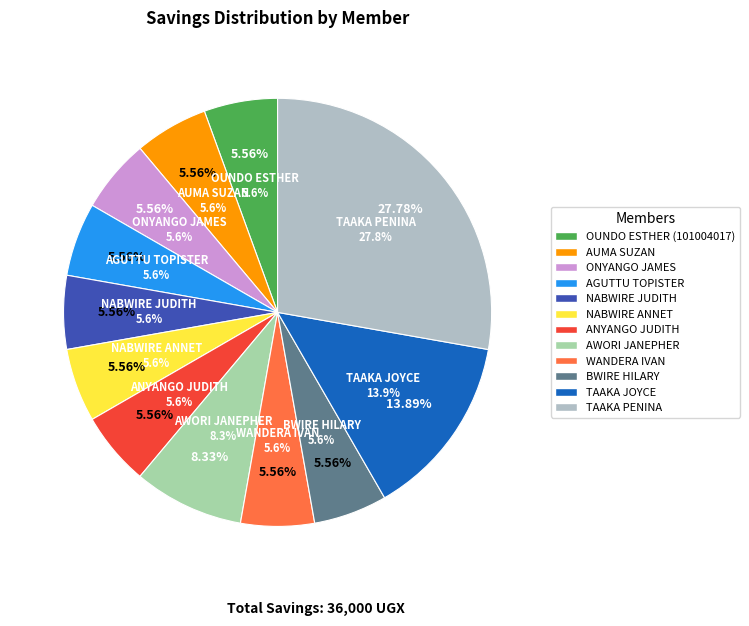

Does NABWIRE JUDITH represent more than half of the total?

No